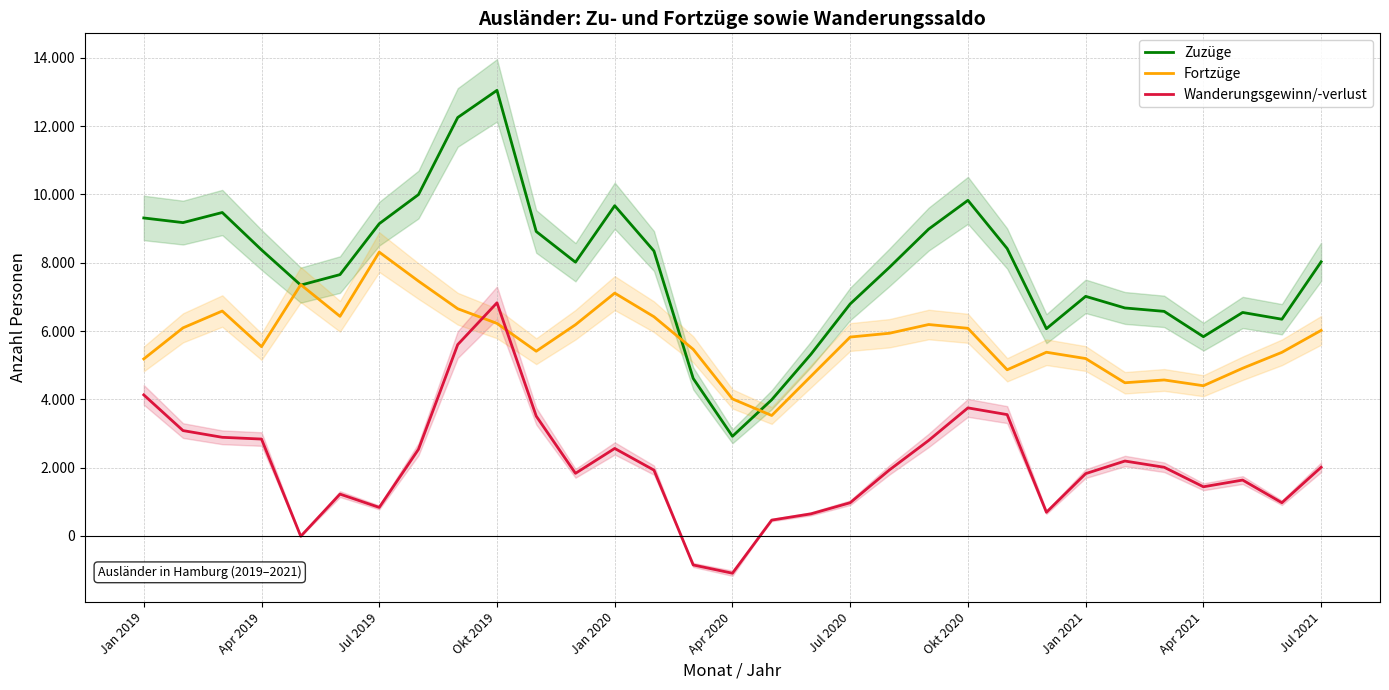

How many interior local peaks does the Wanderungsgewinn/-verlust series have?

6